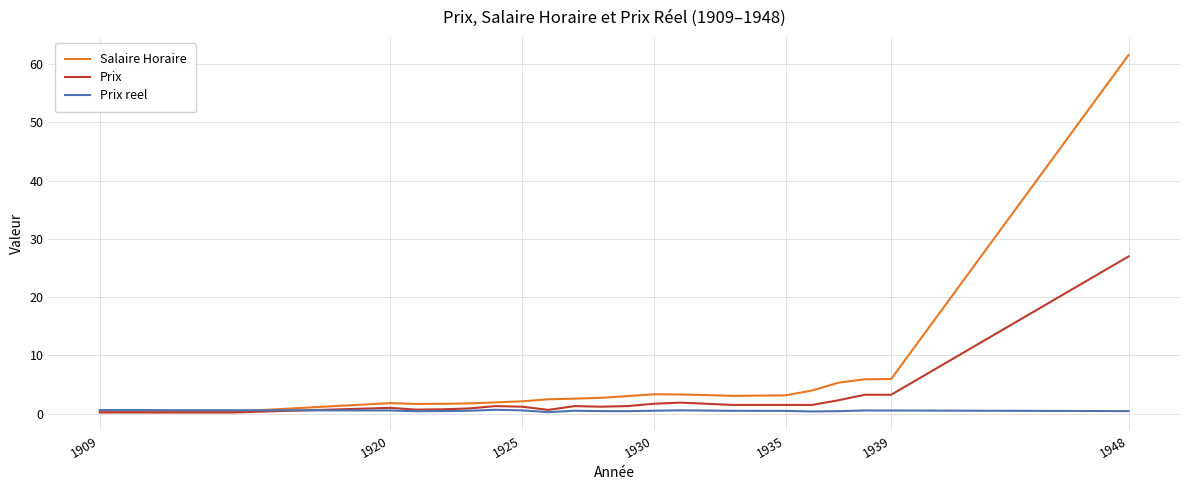

Which series has the widest spread of values?

Salaire Horaire